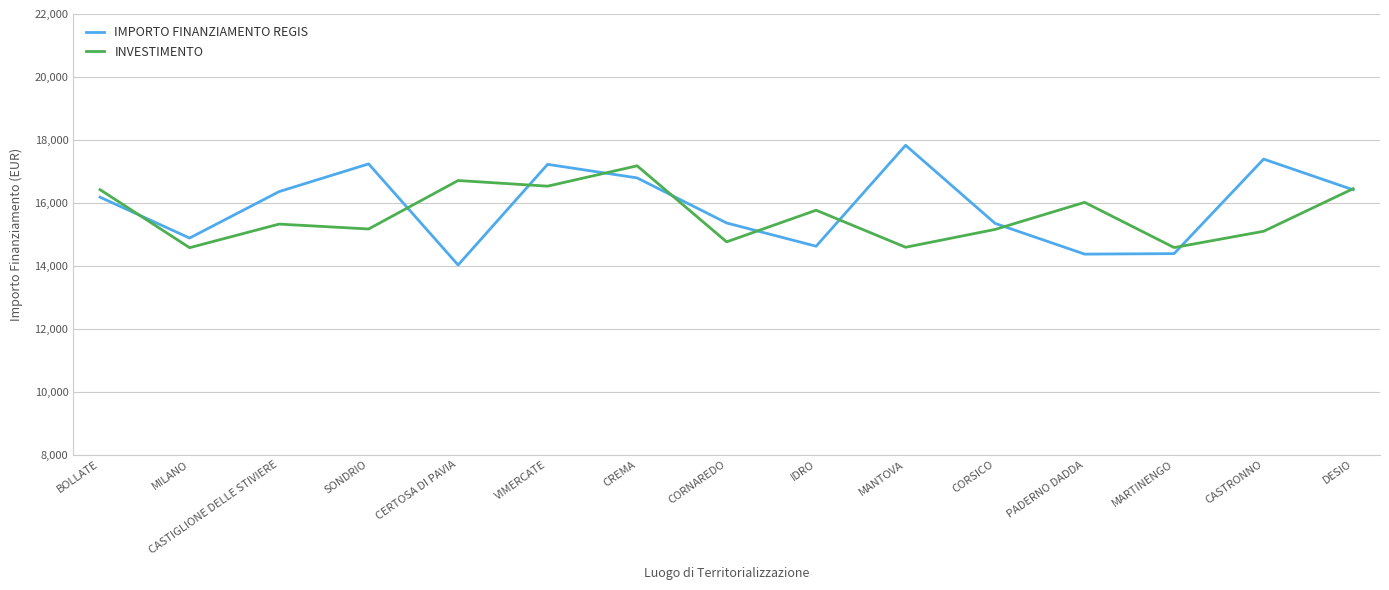

What is the total value across all series at SONDRIO?

32407.4